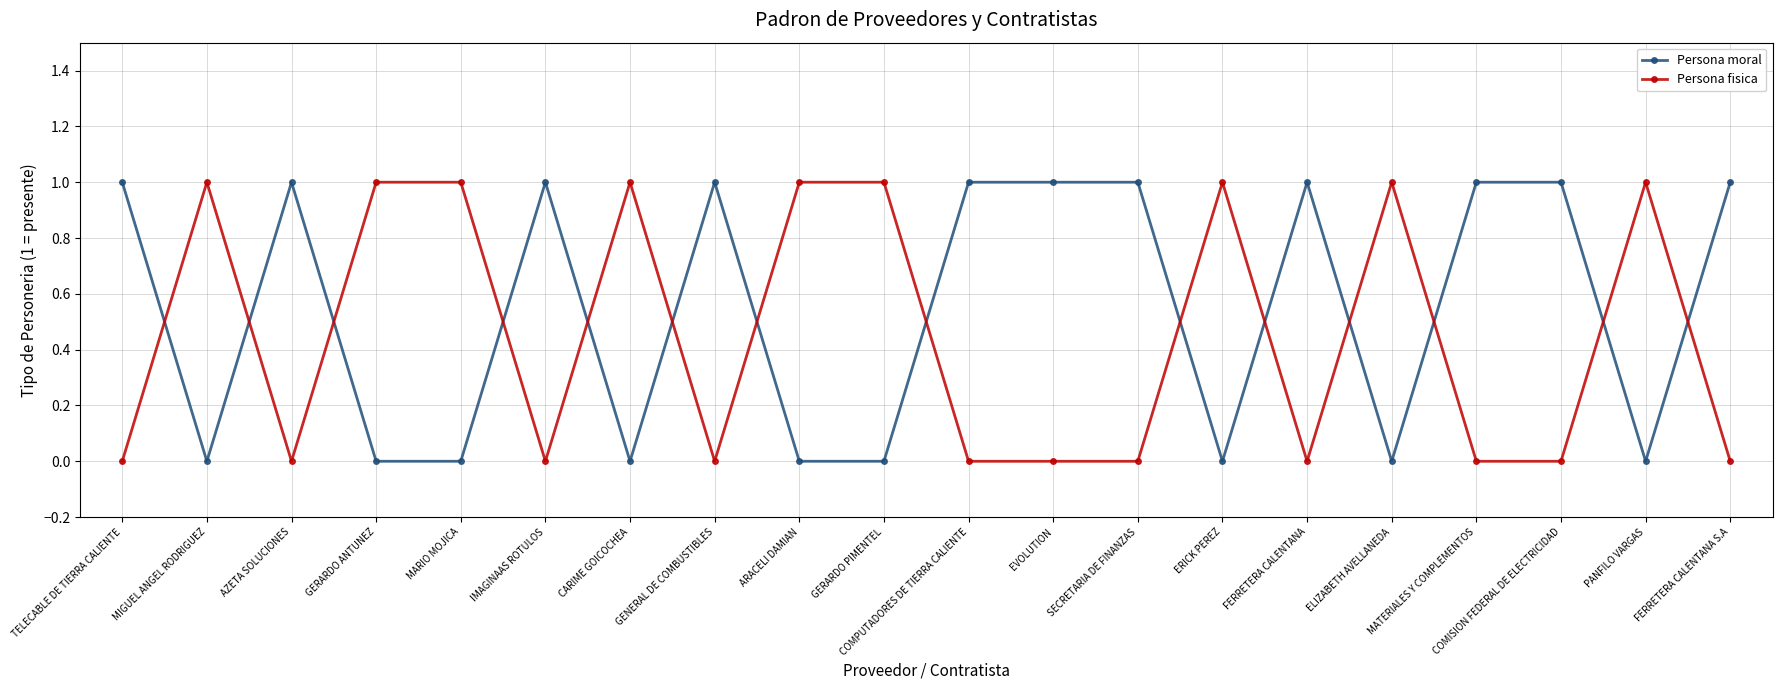

How many times do Persona fisica and Persona moral cross each other?

14